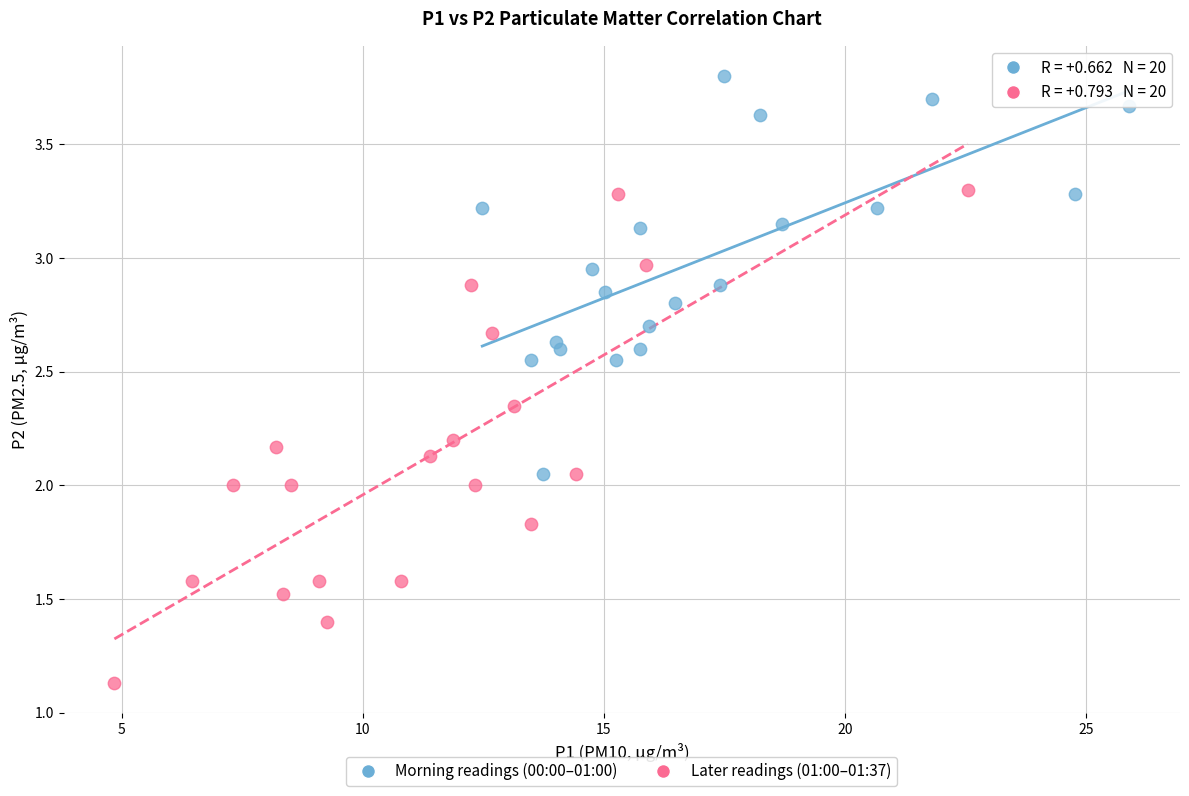

Which series has the widest spread of Y values?

Later readings (01:00–01:37)